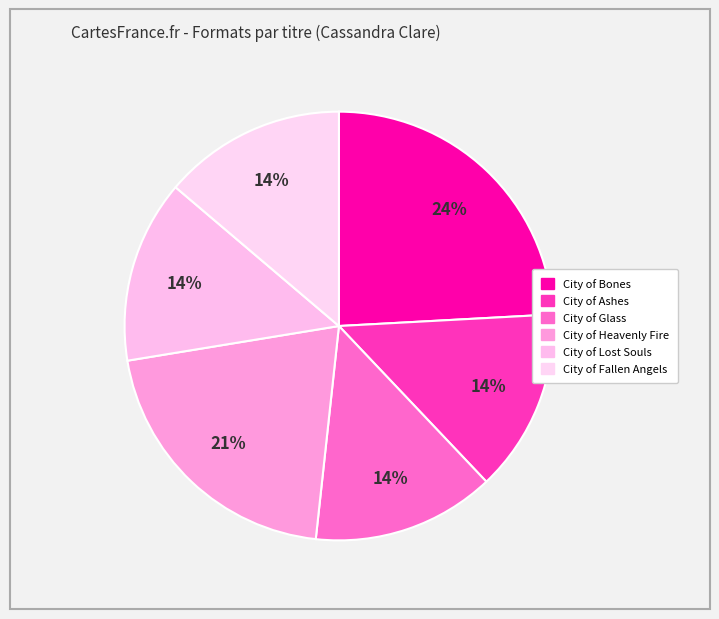

Approximately how many times larger is the value at City of Bones compared to City of Lost Souls?

1.8